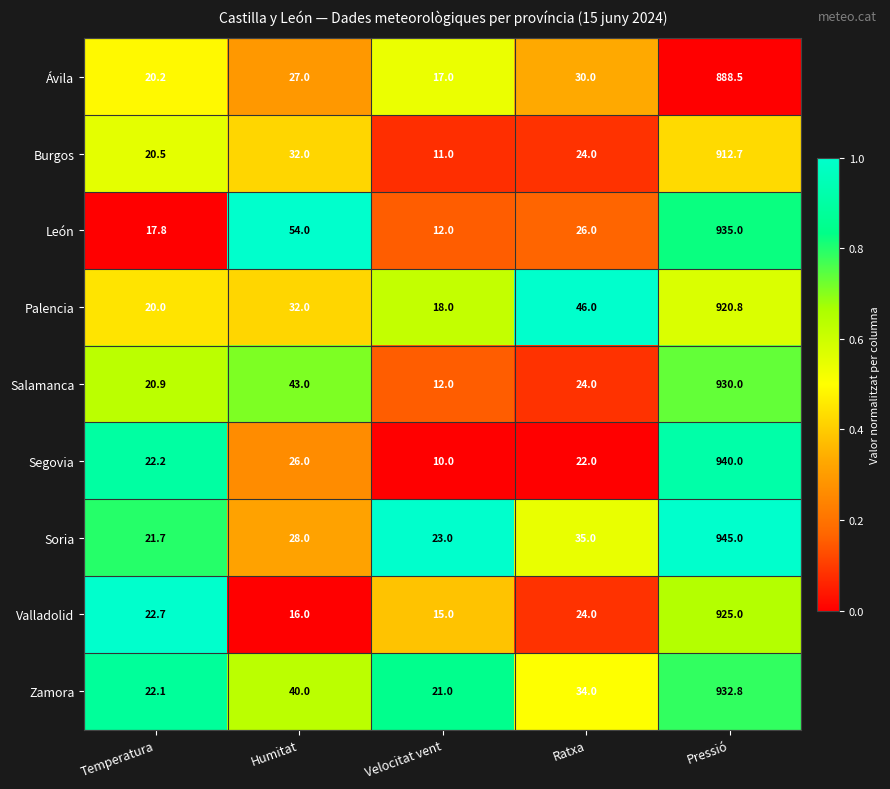

Which category has the lowest value across all series?

Velocitat vent